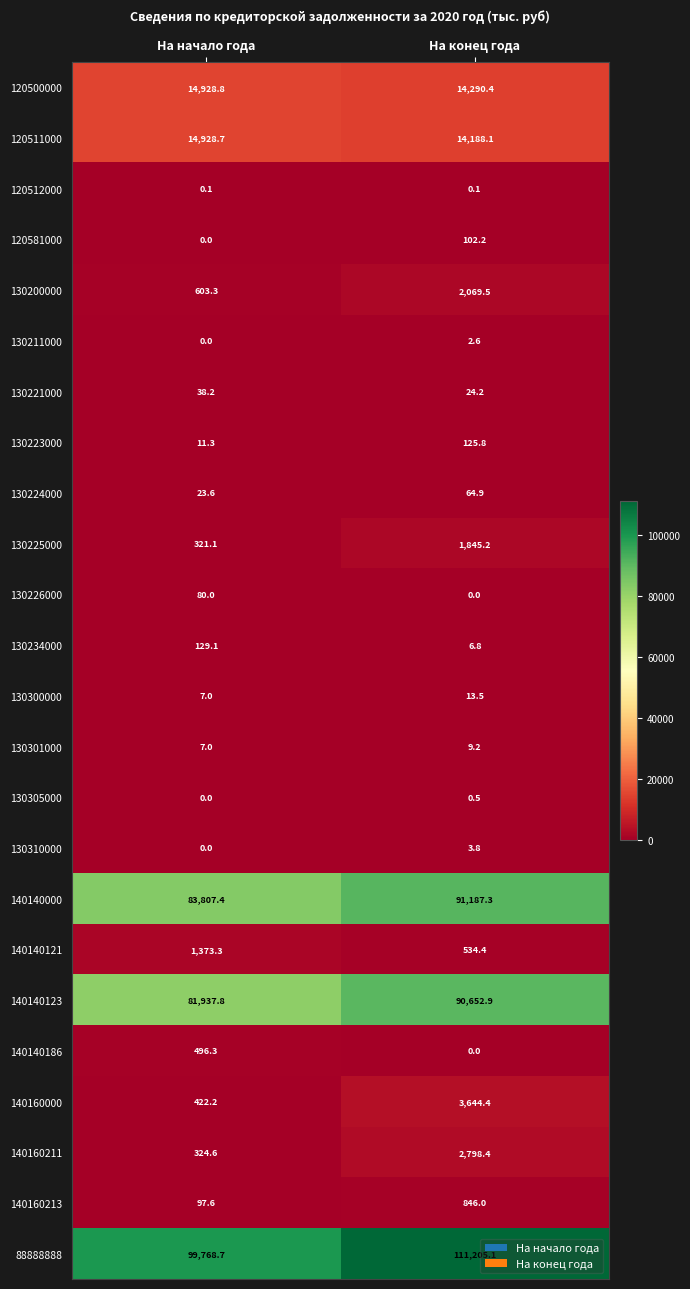

True or false: 130310000 has a value of 0.0 at На начало года.

True